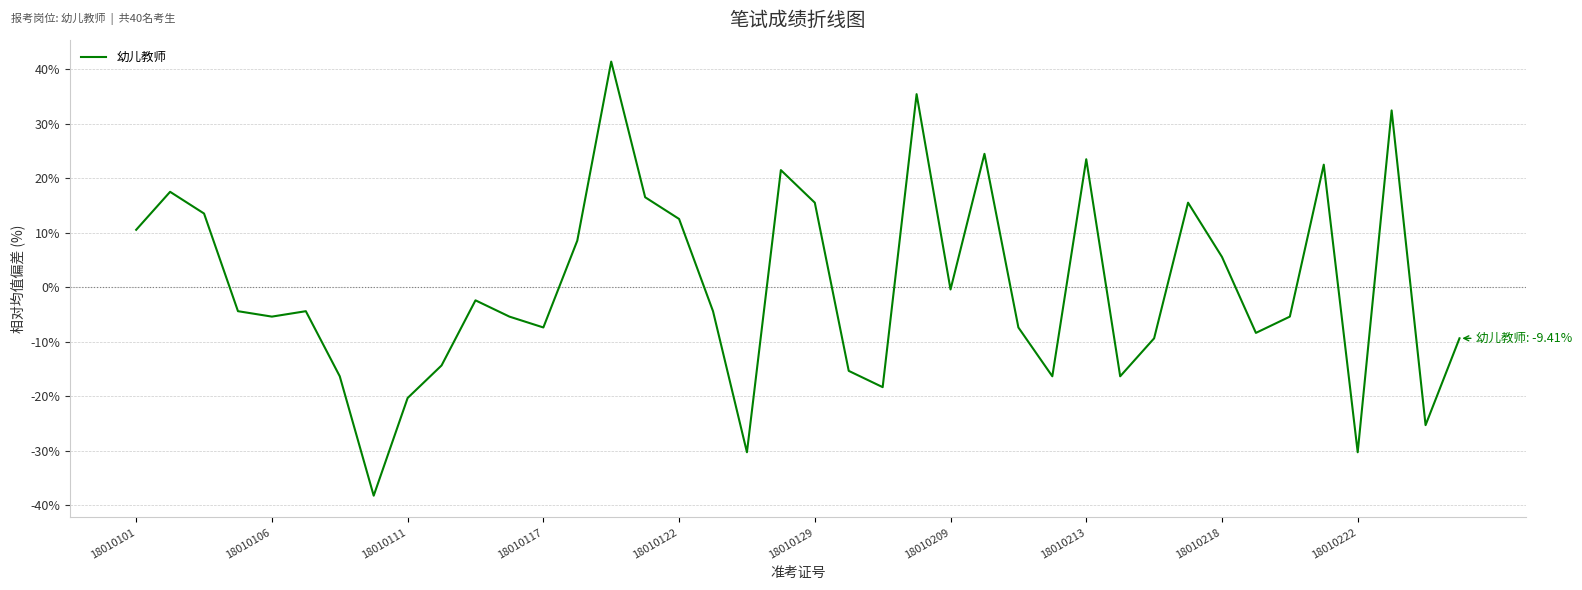

Reading right to left, extract all data points from this chart.

-9.4	-25.3	32.4	-30.3	22.4	-5.4	-8.4	5.5	15.5	-9.4	-16.4	23.4	-16.4	-7.4	24.4	-0.4	35.4	-18.4	-15.4	15.5	21.5	-30.3	-4.4	12.5	16.5	41.4	8.5	-7.4	-5.4	-2.4	-14.4	-20.4	-38.3	-16.4	-4.4	-5.4	-4.4	13.5	17.5	10.5